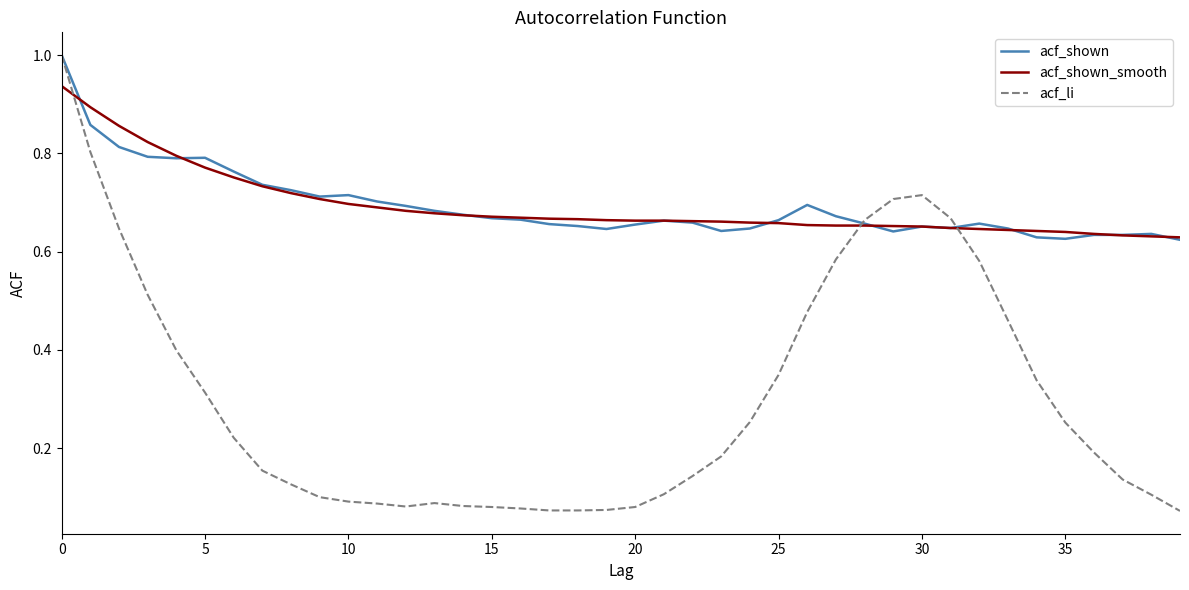

After their last crossing, which series has the higher values: acf_shown or acf_li?

acf_shown